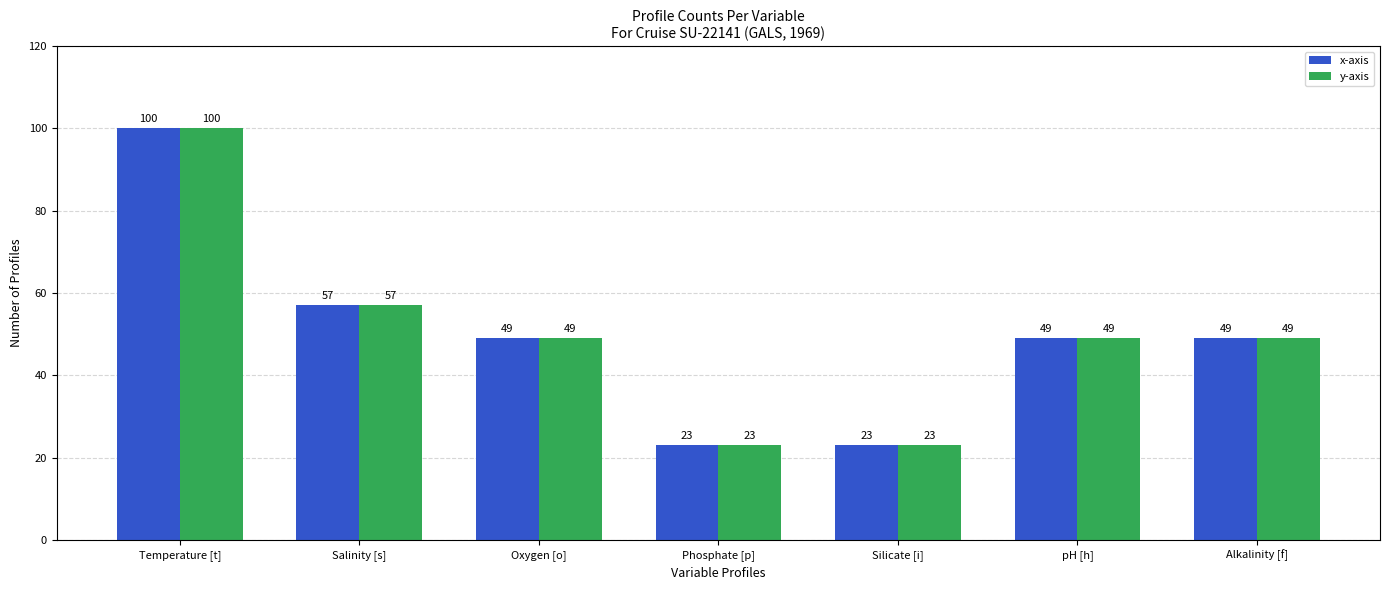

The value of y-axis at Phosphate [p] is 23. True or false?

True